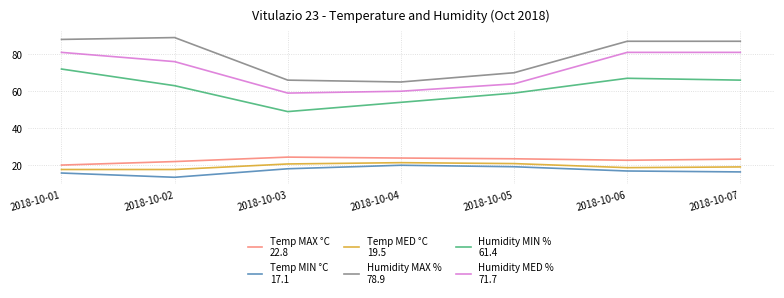

At which category does the chart reach its minimum across all series?

2018-10-02